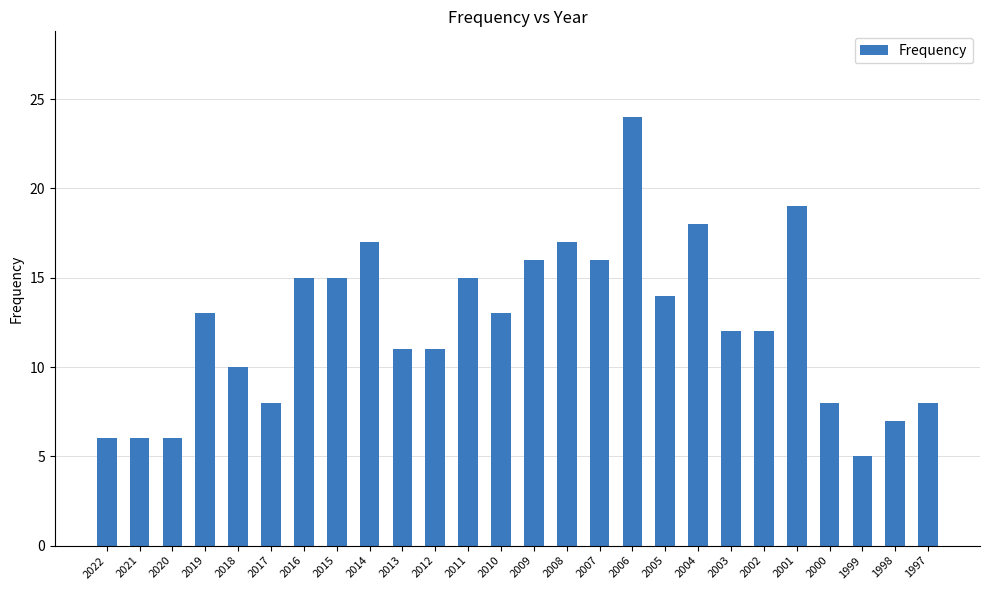

What is the sum of the values at 1999 and 2022?

11